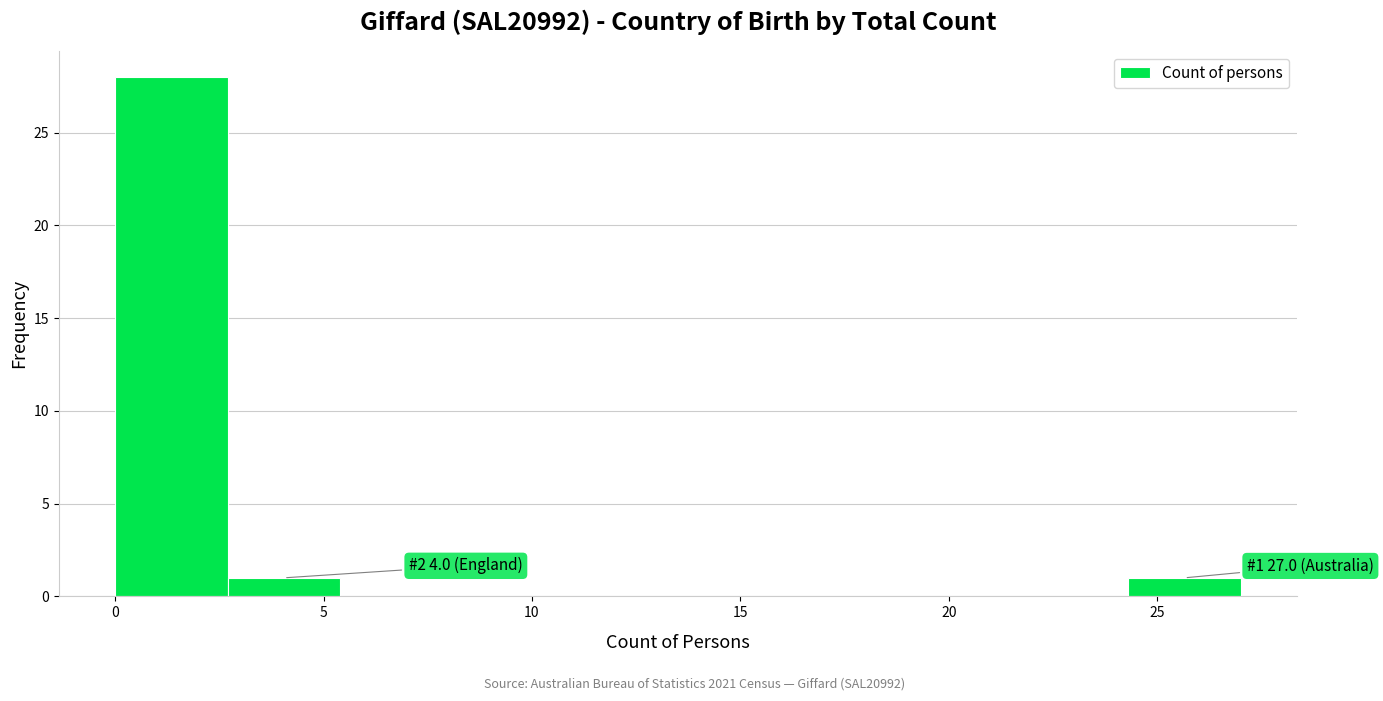

Over which range of the x-axis is the bar tallest?

0.0 to 2.7